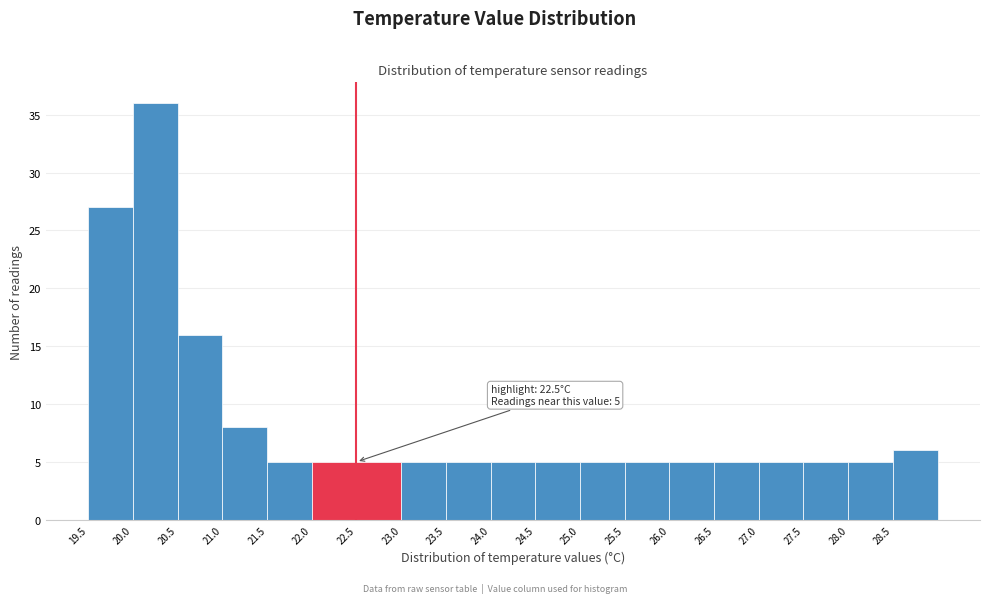

Over which range of the x-axis is the bar tallest?

20.0 to 20.5